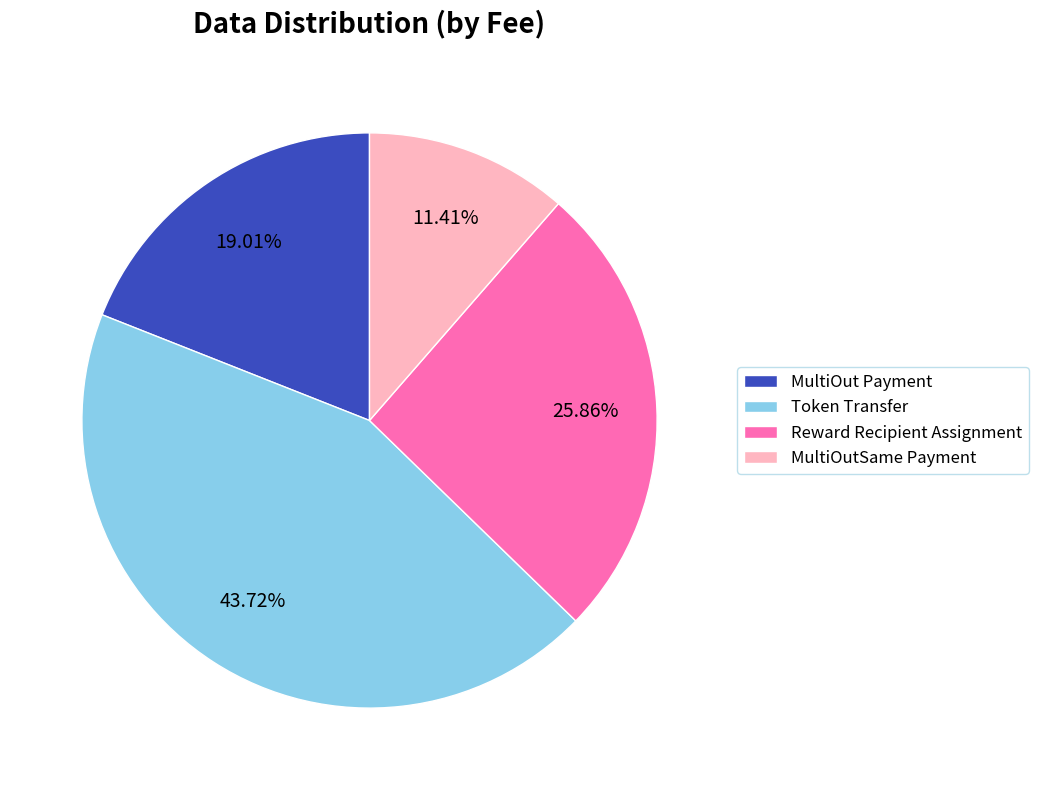

What percentage is the Reward Recipient Assignment slice, to the nearest percent?

26%